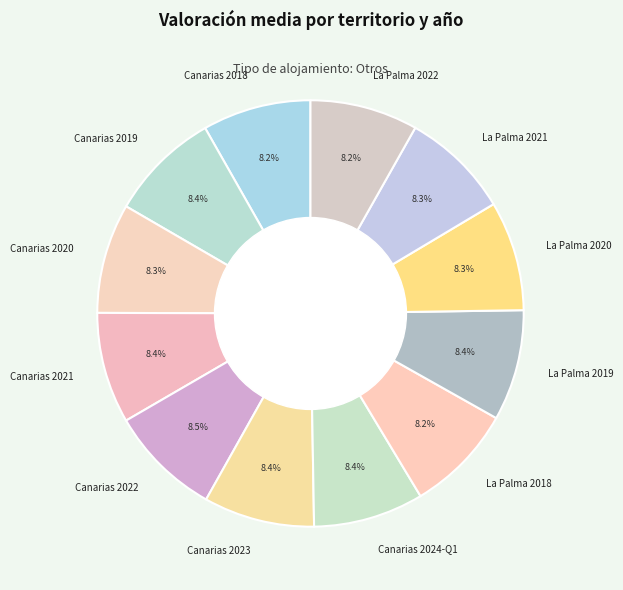

Is La Palma 2018 the majority of the pie?

No